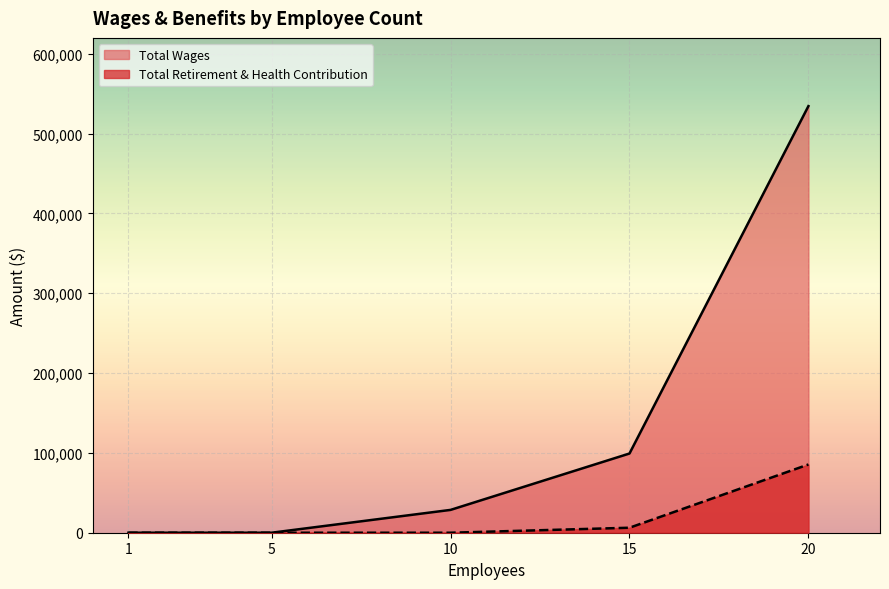

How many data points in Total Retirement & Health Contribution are above 0?

2